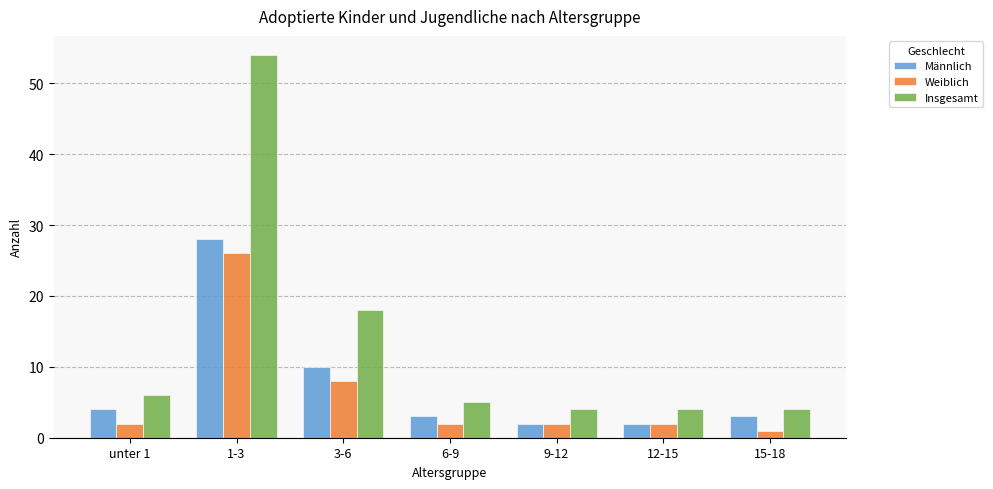

What is the minimum value for Insgesamt?

4